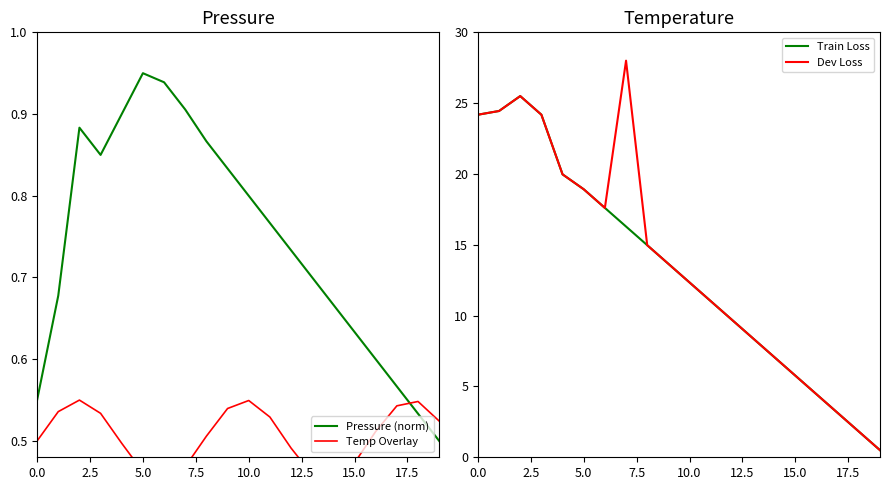

What is the label of the 6th point from the right?

14